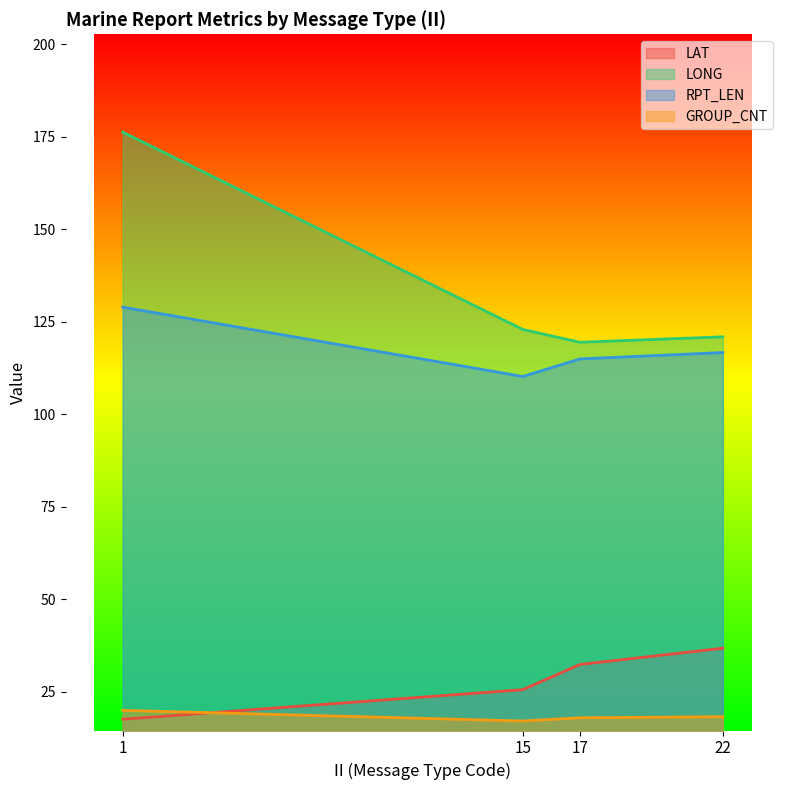

At 15, list the series in order from smallest to largest.

GROUP_CNT, LAT, RPT_LEN, LONG